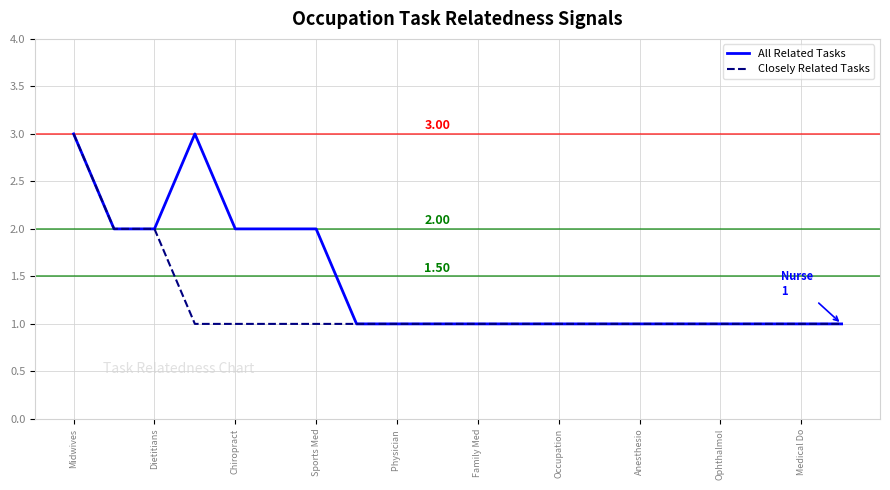

Which series has the largest total across all categories?

All Related Tasks